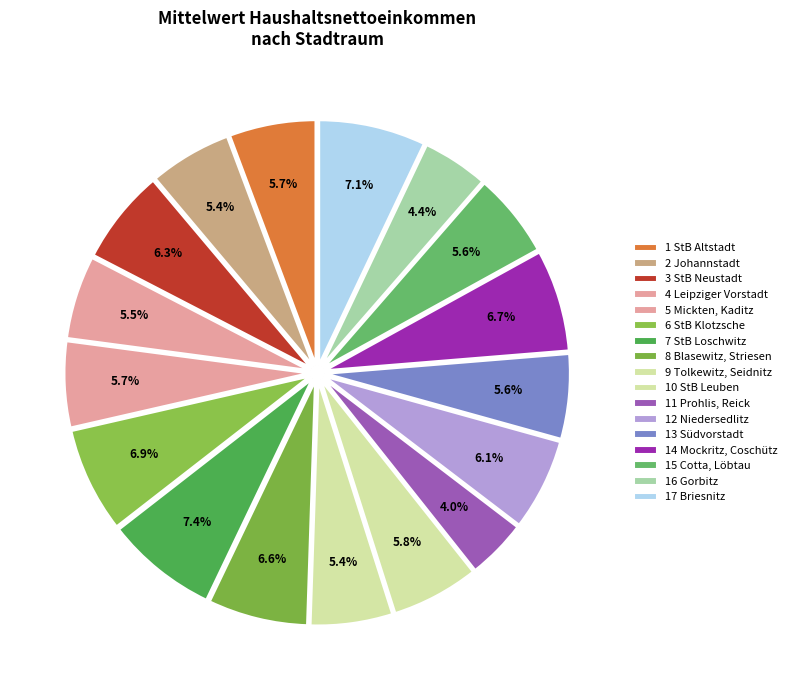

Is it true that 5 Mickten, Kaditz is 6% of the pie?

True